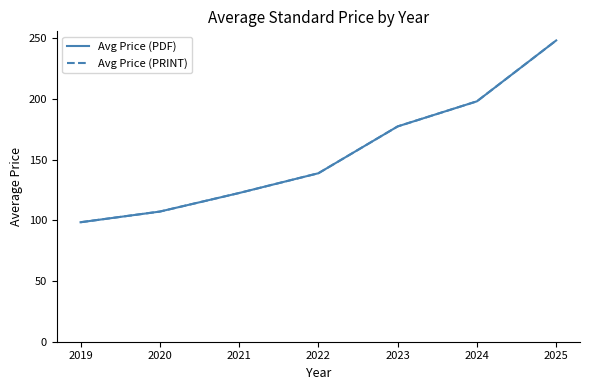

True or false: Avg Price (PRINT) and Avg Price (PDF) cross at least once.

False